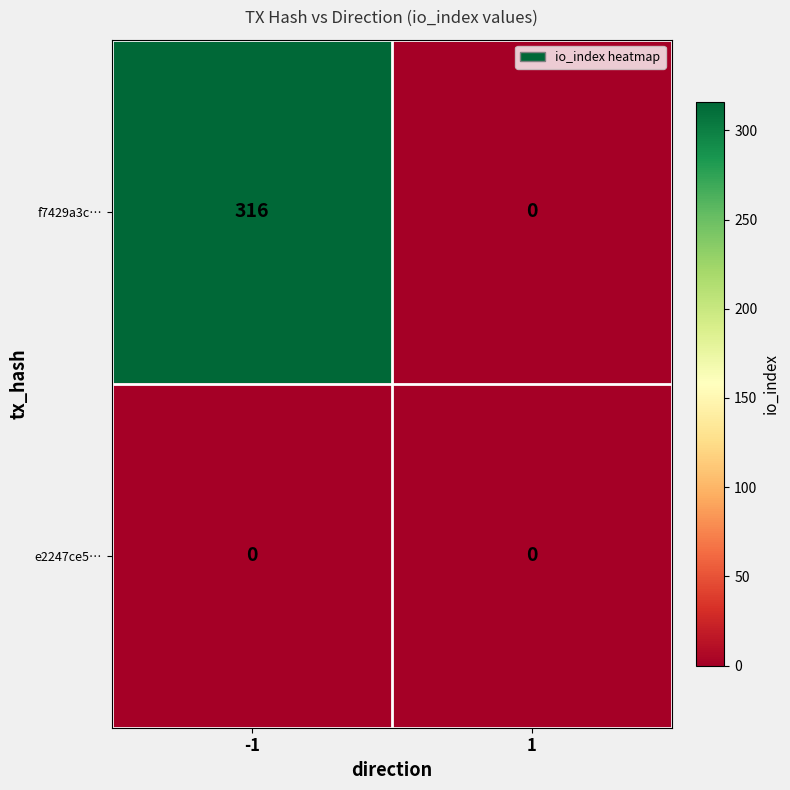

What is the sum of all f7429a3c… values?

316